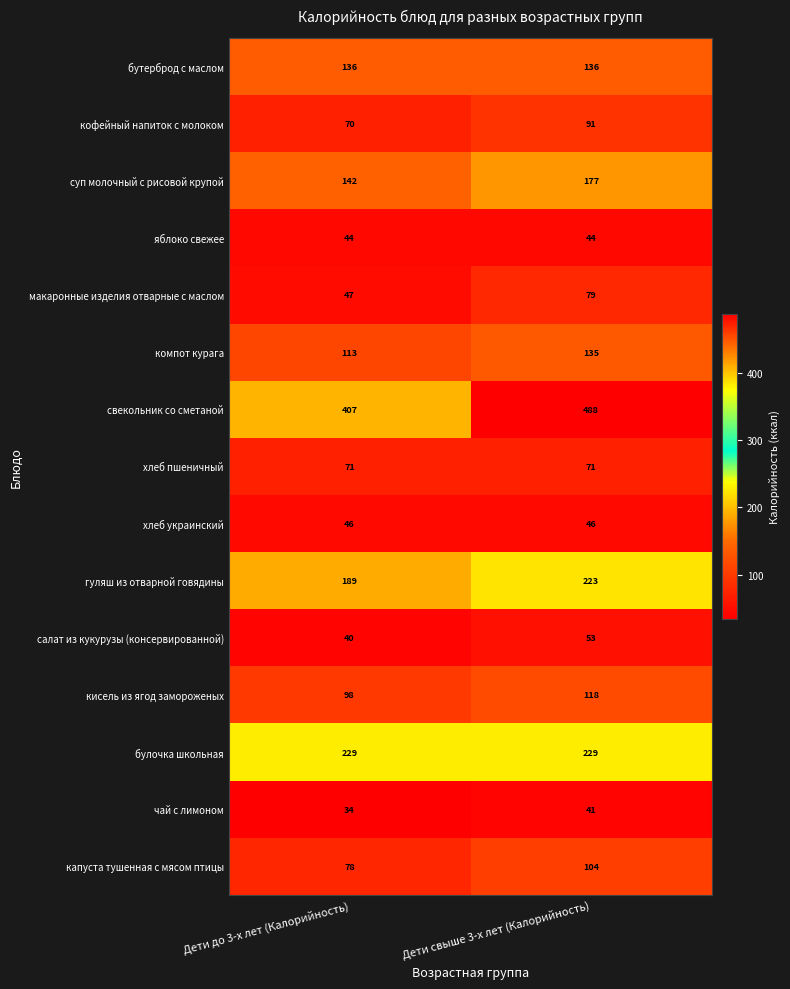

Which category has the highest value across all series?

Дети свыше 3-х лет (Калорийность)